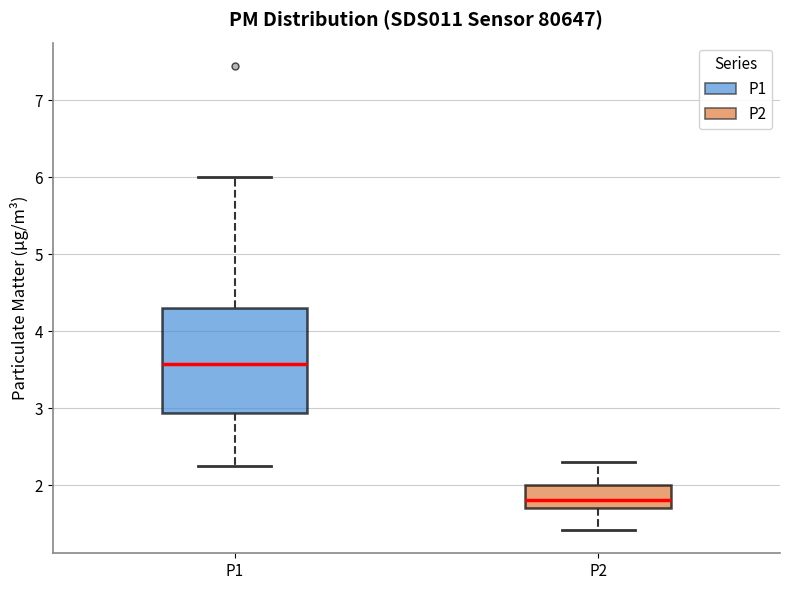

Which box is the tallest, from its lower edge to its upper edge?

P1